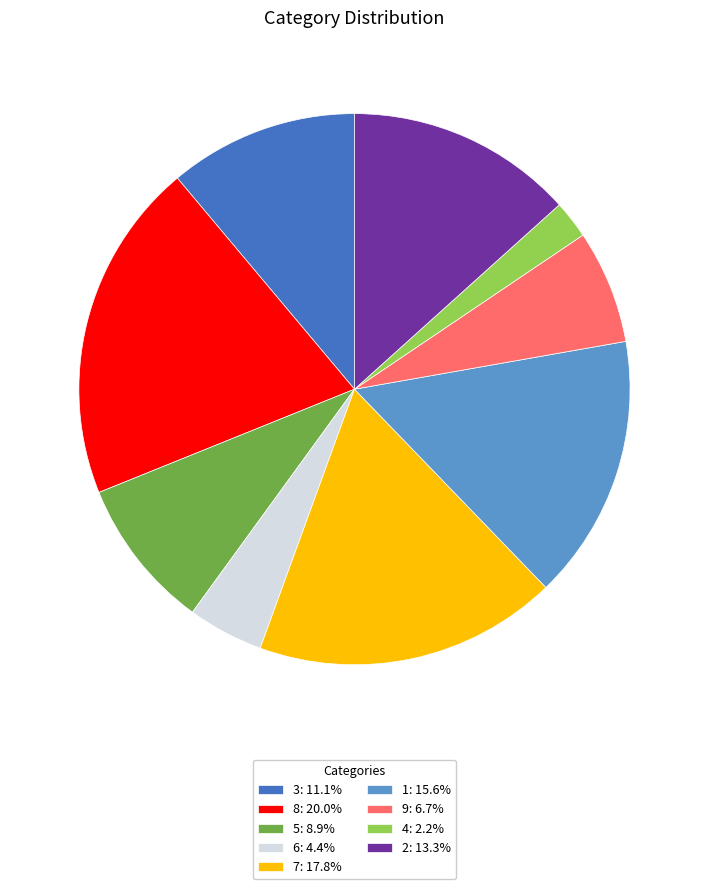

What is the ratio of the value at 2: 13.3% to the value at 8: 20.0%?

0.7